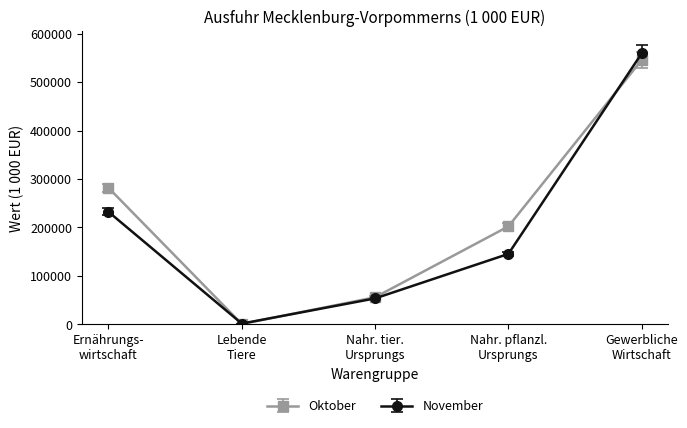

List the series in order of their peak value, highest first.

November, Oktober